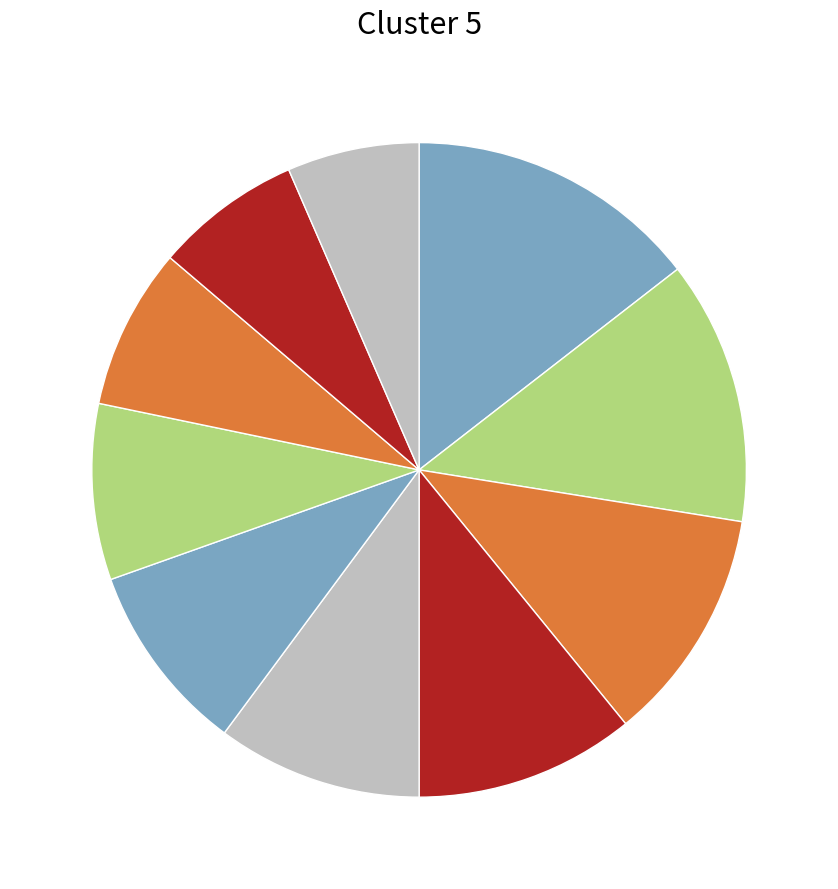

Is there a majority slice in this chart?

No